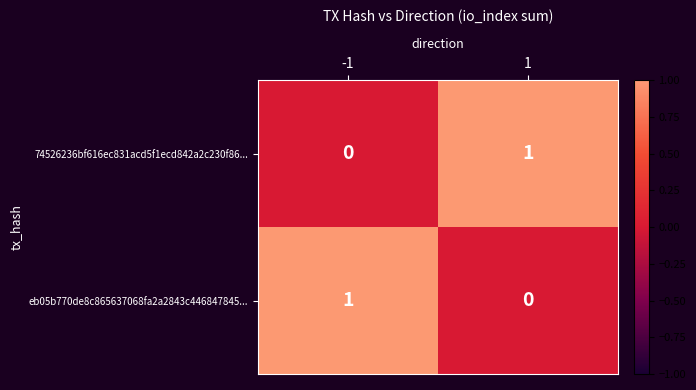

What is the total value across all series at 1?

1